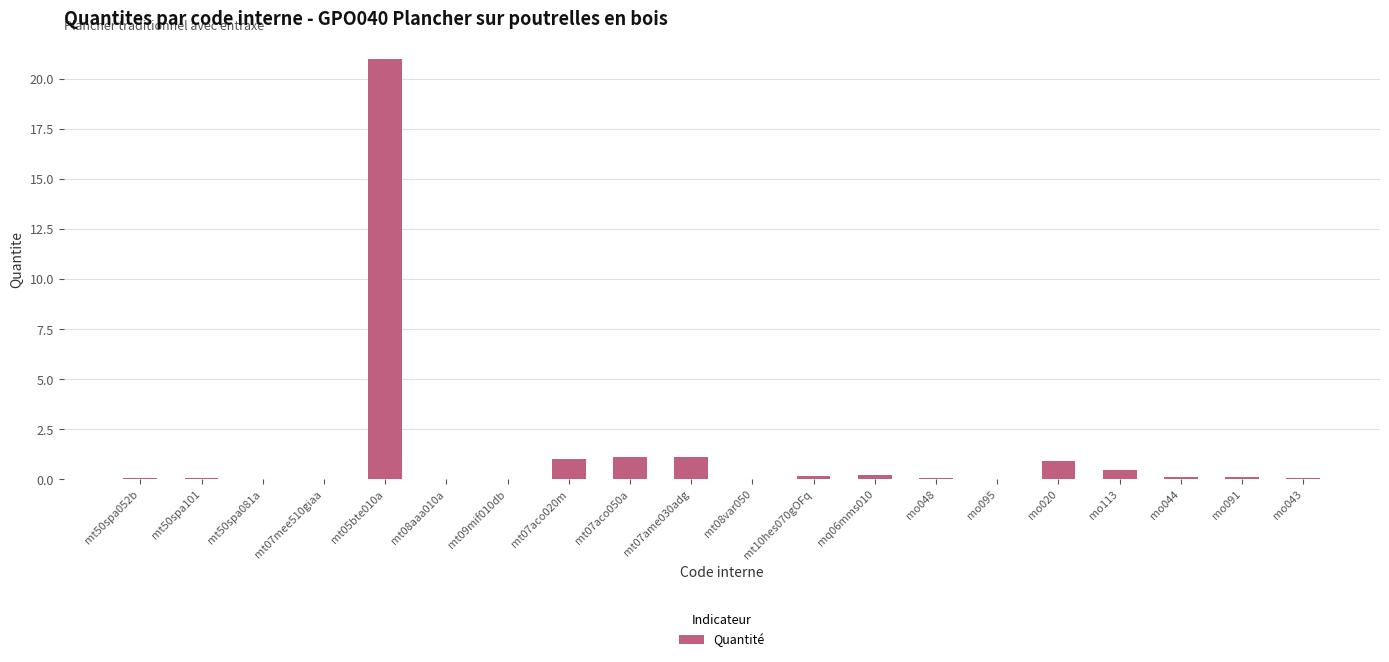

Are the bars grouped side by side (vs. stacked)?

No